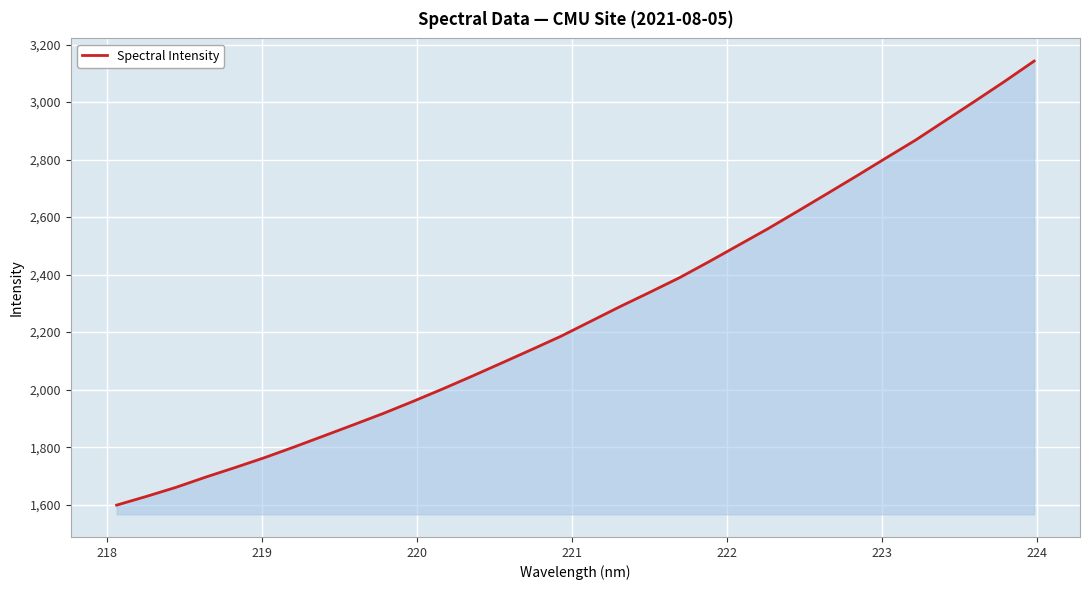

What is the greatest value displayed?

3142.7